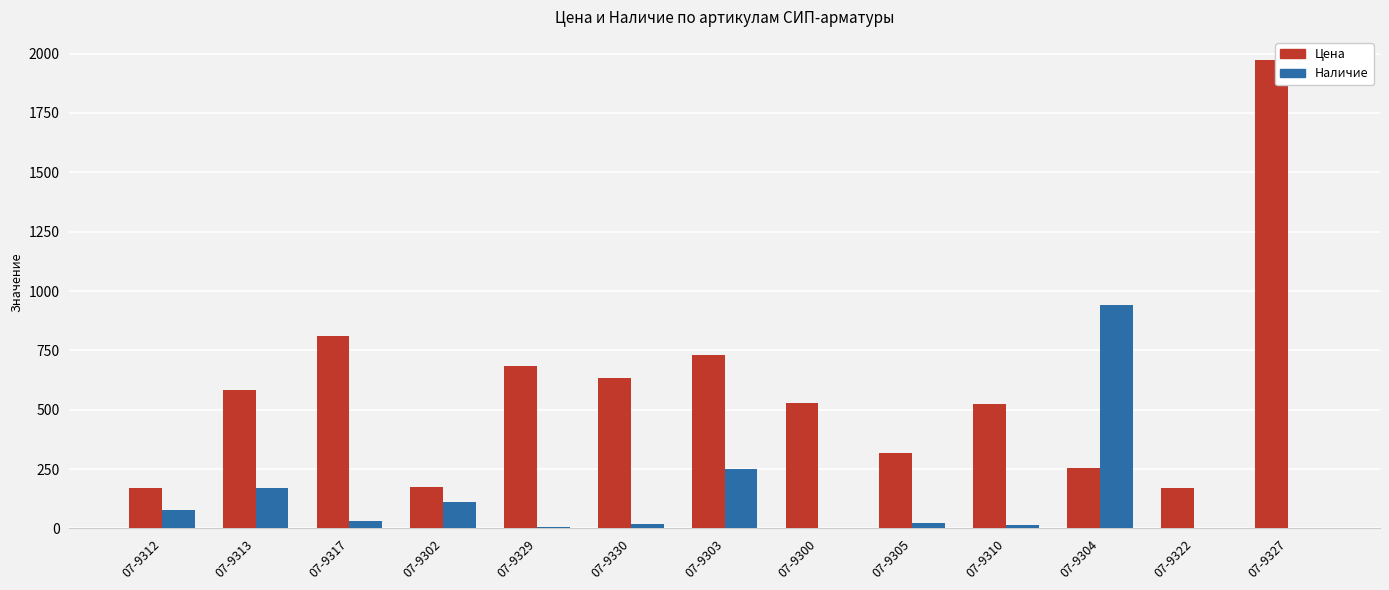

What is the greatest value displayed?

1971.7